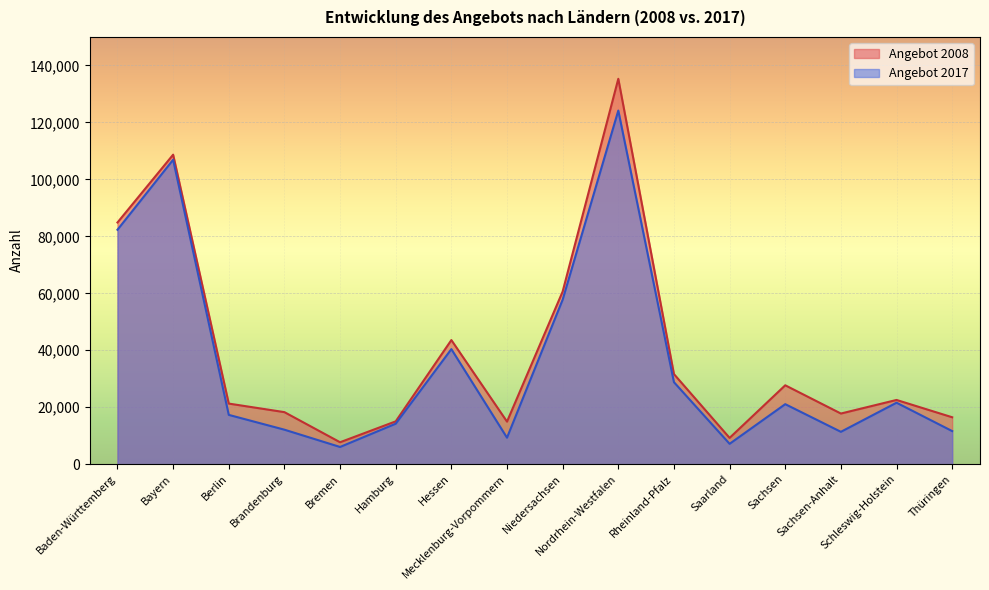

The Angebot 2017 series shows 11373 at Sachsen-Anhalt. True or false?

True